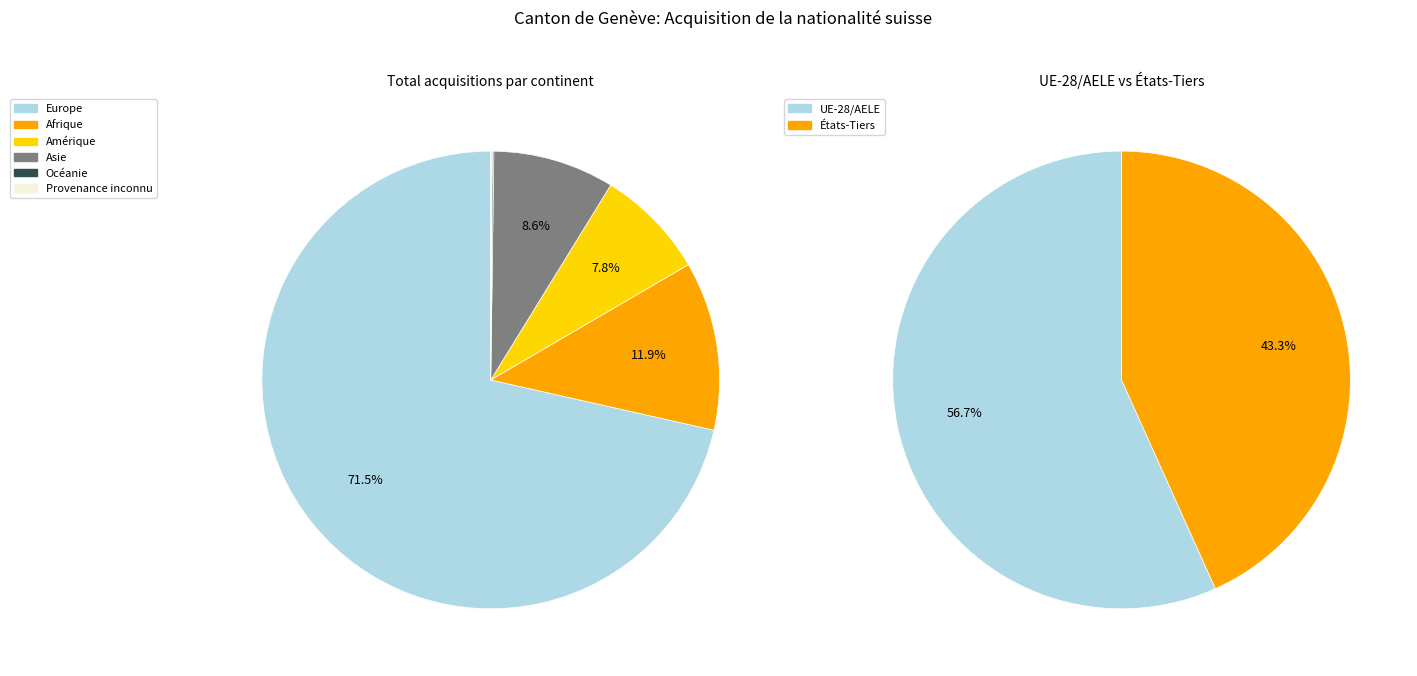

Does Europe represent more than half of the total?

Yes